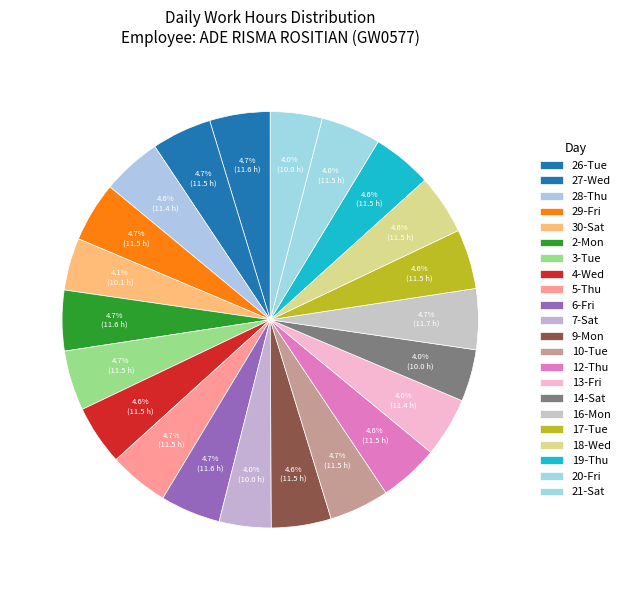

Rank the categories by value from lowest to highest.

21-Sat, 7-Sat, 14-Sat, 30-Sat, 28-Thu, 13-Fri, 19-Thu, 12-Thu, 18-Wed, 4-Wed, 9-Mon, 17-Tue, 20-Fri, 5-Thu, 10-Tue, 27-Wed, 29-Fri, 3-Tue, 6-Fri, 26-Tue, 2-Mon, 16-Mon